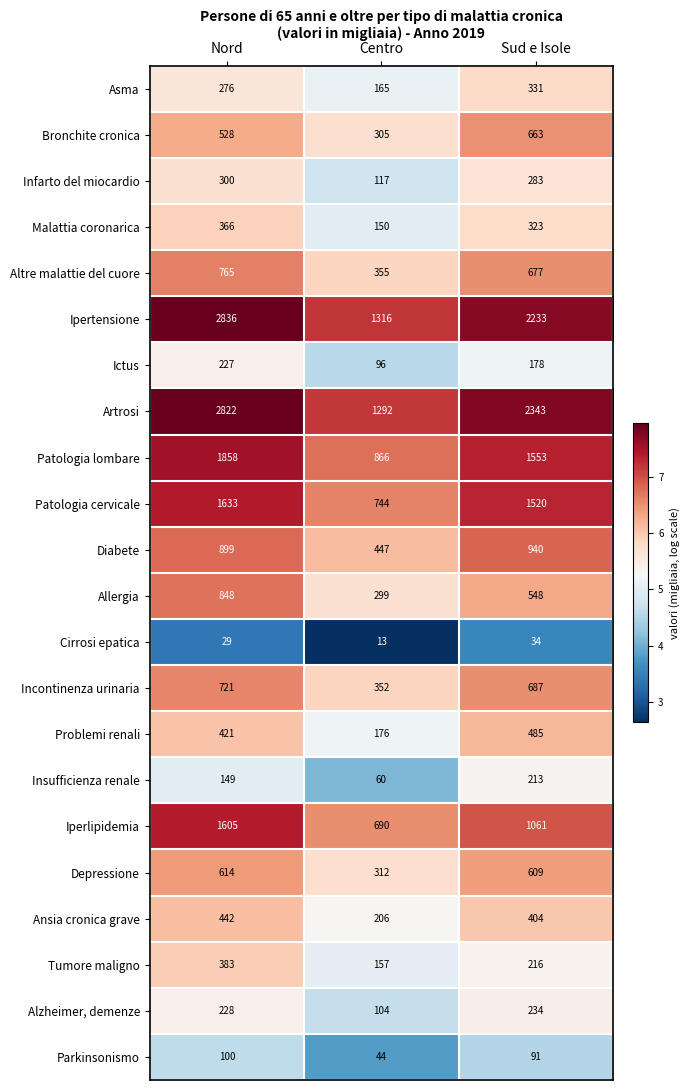

Which series has the widest spread of values?

Artrosi